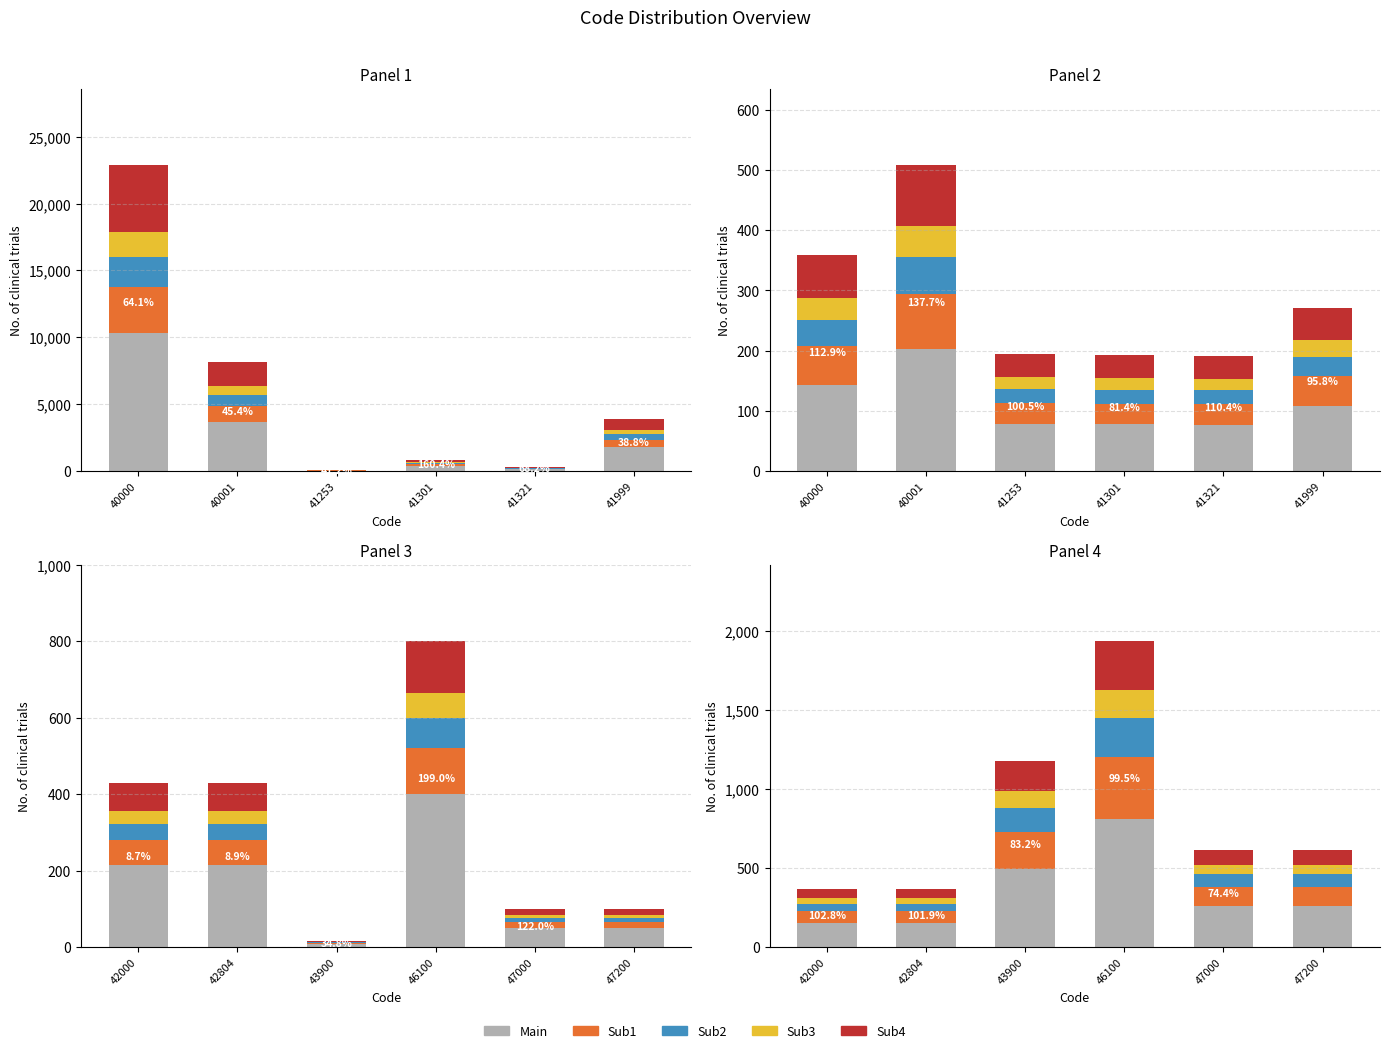

Which series changed the most between 40001 and 41301?

Main